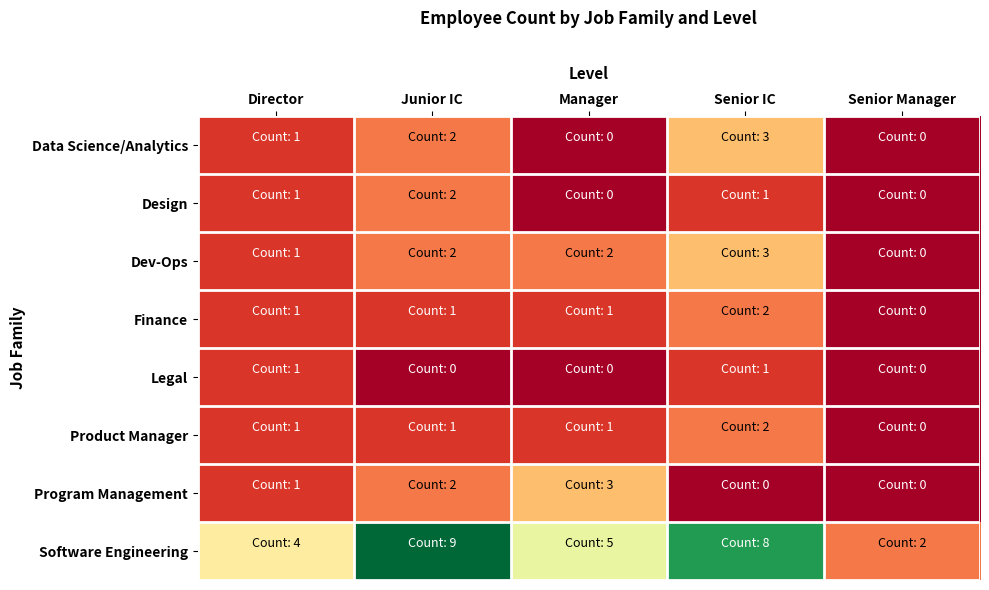

What is the total value across all series at Junior IC?

19